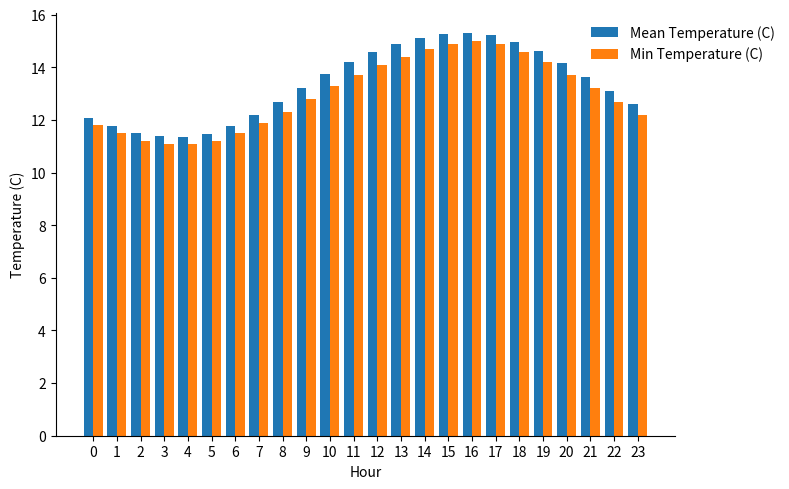

What is the total value across all series at 15?

30.2